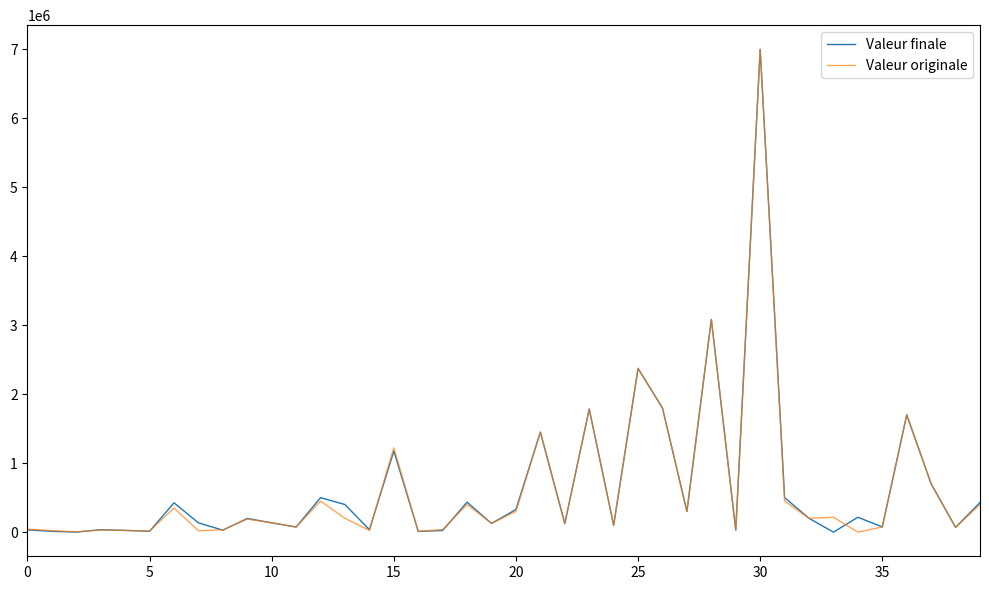

At how many categories does at least one series exceed 5679068?

1